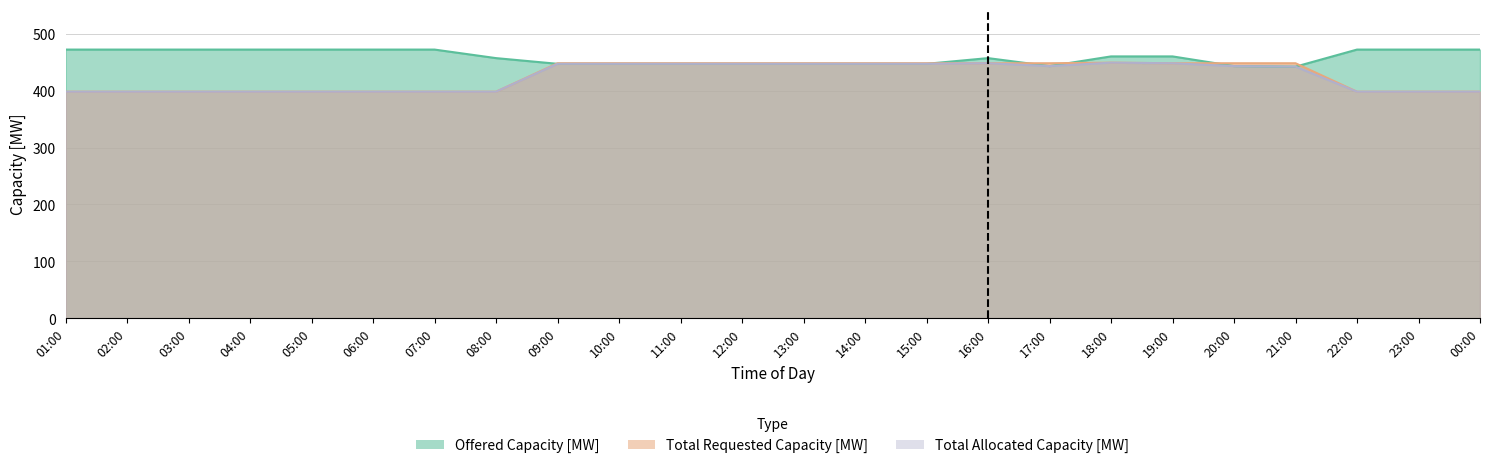

How many lines are shown in the chart?

3